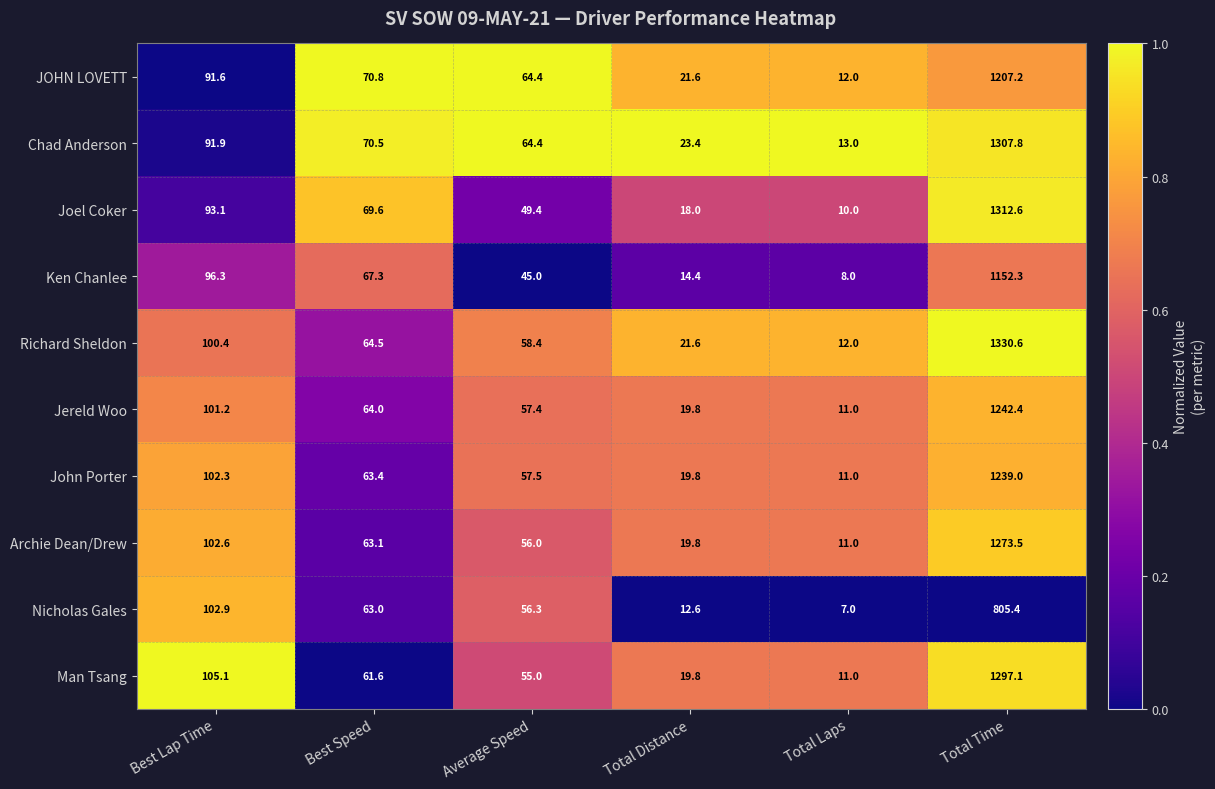

What is the approximate value of Ken Chanlee at Average Speed?

45.0